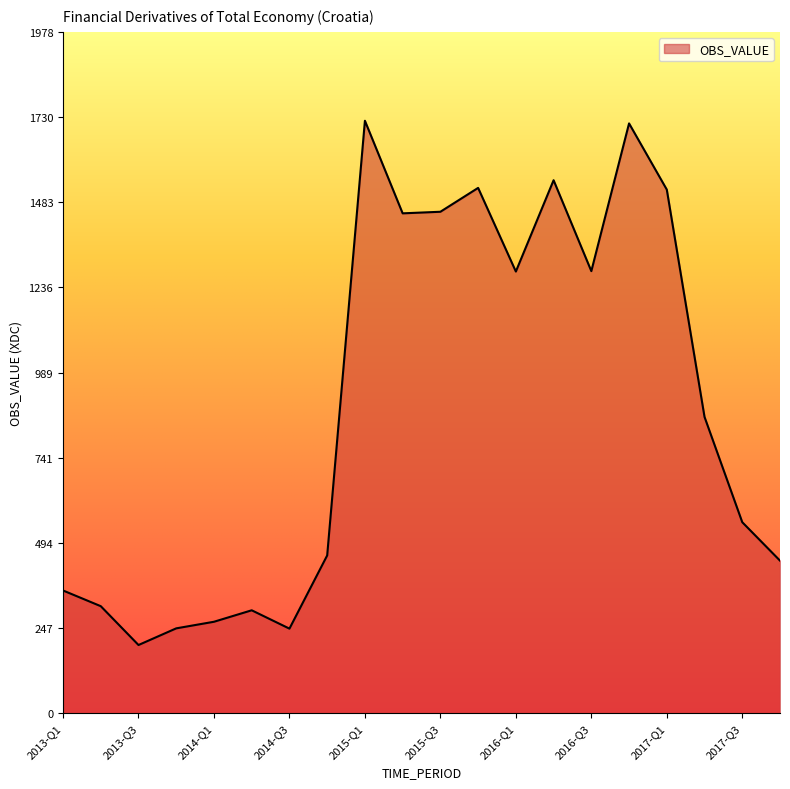

How many lines are shown in the chart?

1